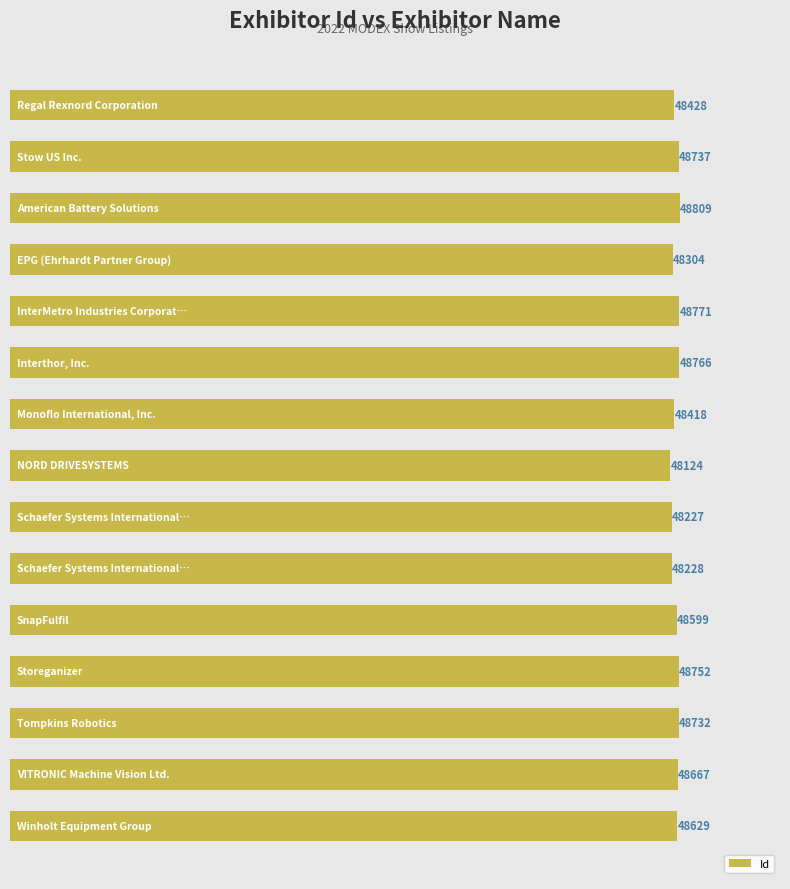

How many bars are there in total?

15